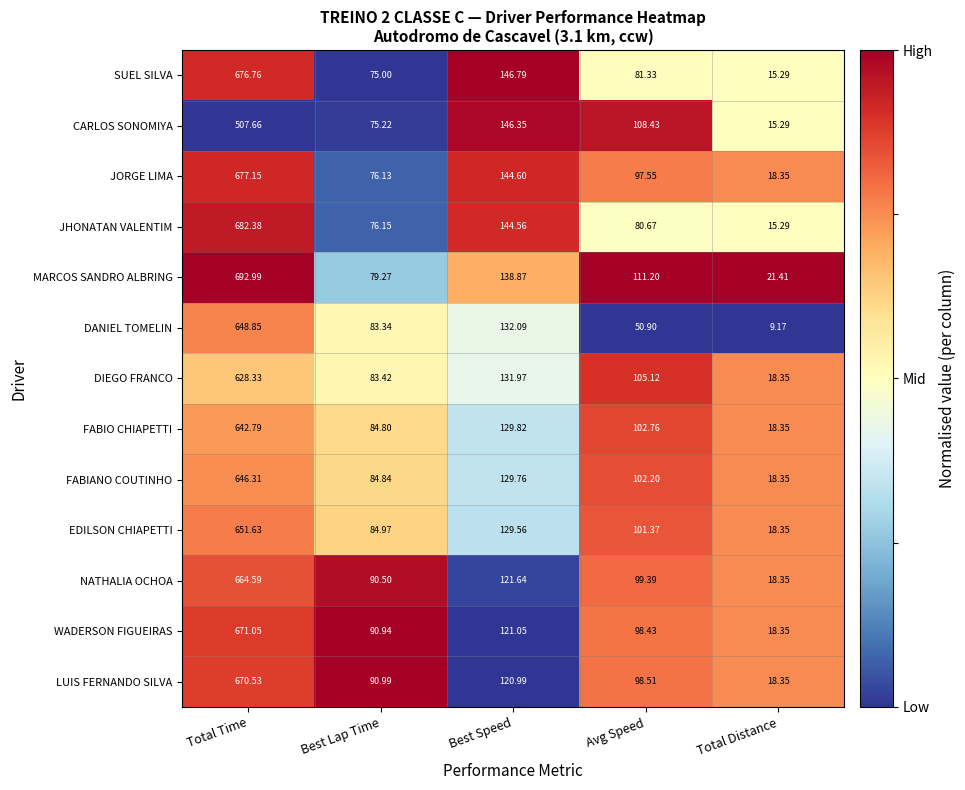

Which series has the largest total across all categories?

MARCOS SANDRO ALBRING